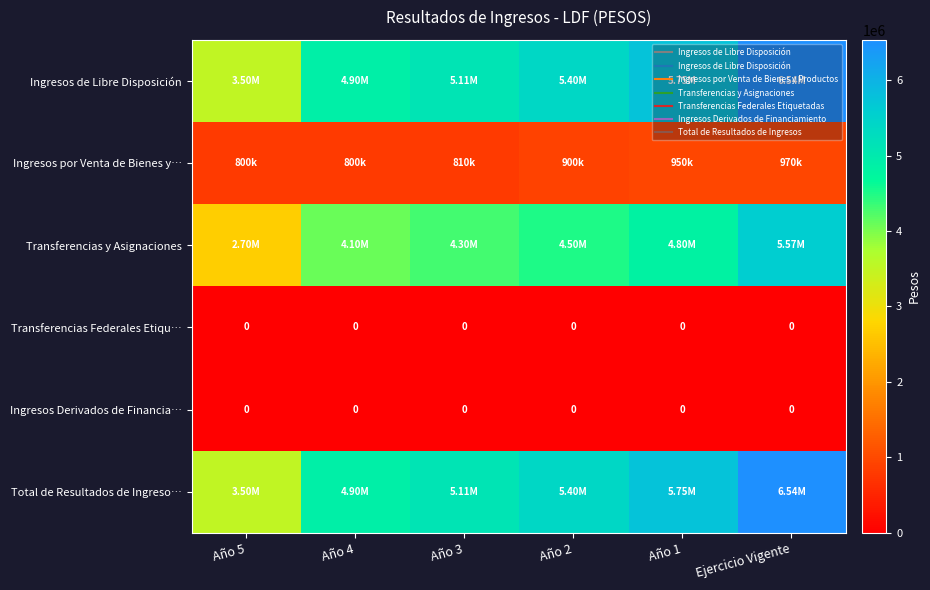

True or false: Ingresos de Libre Disposición has a value of 4900000.0 at Año 4.

True